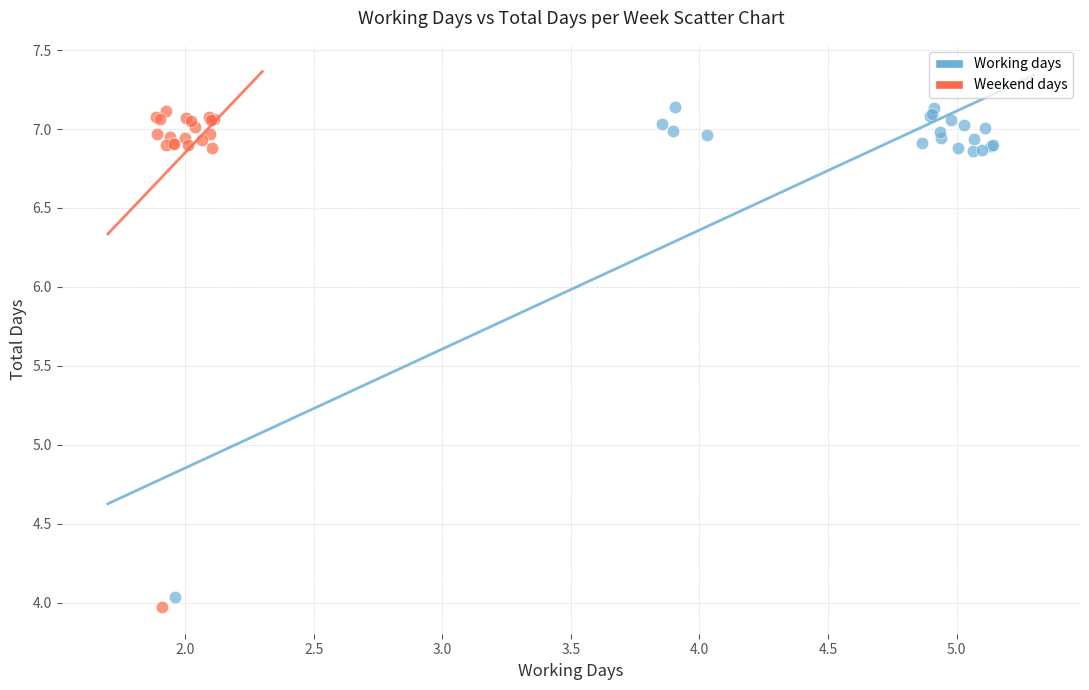

What are all the series names shown in the legend?

Working days, Weekend days